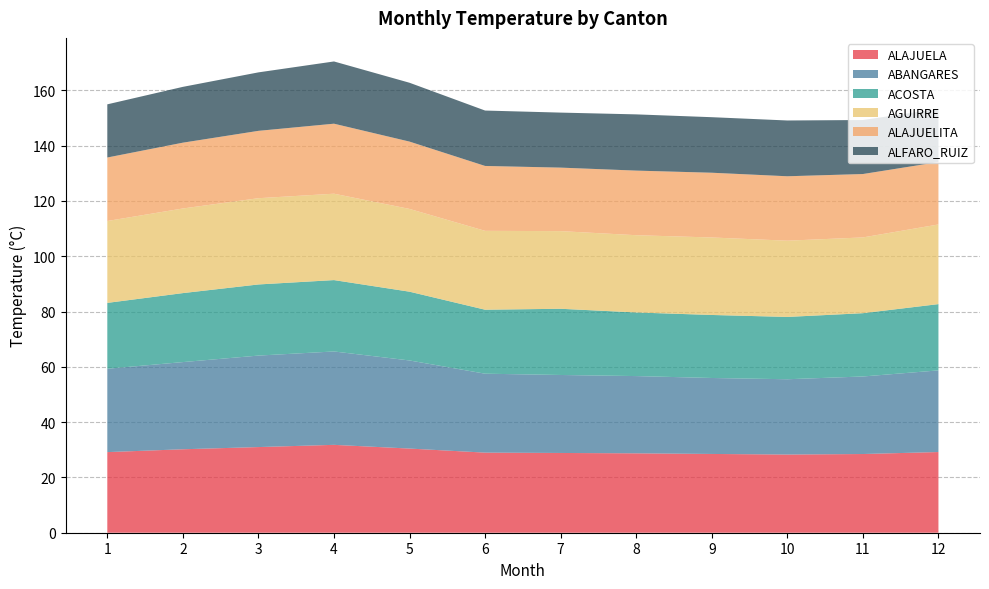

Reading left to right, list all the values displayed in this chart.

ALAJUELA: 1=29.2	2=30.2	3=31.0	4=31.8	5=30.4	6=29.0	7=28.9	8=28.7	9=28.5	10=28.3	11=28.5	12=29.2
ABANGARES: 1=30.2	2=31.5	3=33.1	4=33.8	5=31.9	6=28.6	7=28.2	8=27.9	9=27.5	10=27.2	11=28.0	12=29.5
ACOSTA: 1=23.8	2=25.0	3=25.7	4=25.8	5=24.9	6=23.1	7=24.0	8=23.0	9=22.8	10=22.5	11=22.9	12=24.0
AGUIRRE: 1=29.6	2=30.6	3=31.2	4=31.3	5=29.9	6=28.5	7=28.1	8=28.0	9=28.0	10=27.6	11=27.4	12=28.8
ALAJUELITA: 1=23.0	2=23.8	3=24.4	4=25.3	5=24.4	6=23.5	7=23.0	8=23.4	9=23.4	10=23.3	11=22.9	12=22.6
ALFARO_RUIZ: 1=19.2	2=20.2	3=21.2	4=22.5	5=21.3	6=20.0	7=19.9	8=20.3	9=20.1	10=20.2	11=19.5	12=19.2